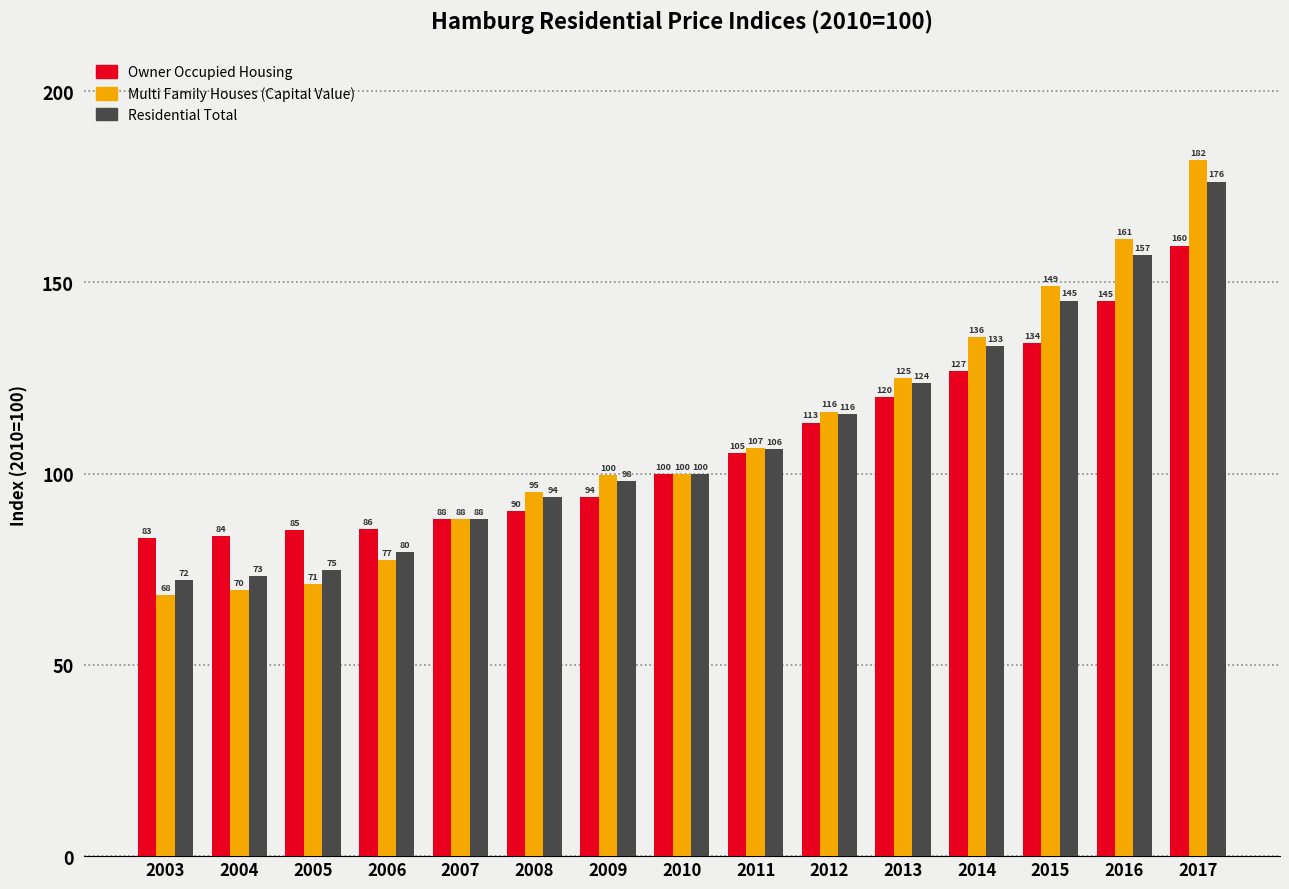

How many data points in Owner Occupied Housing are less than 100?

7